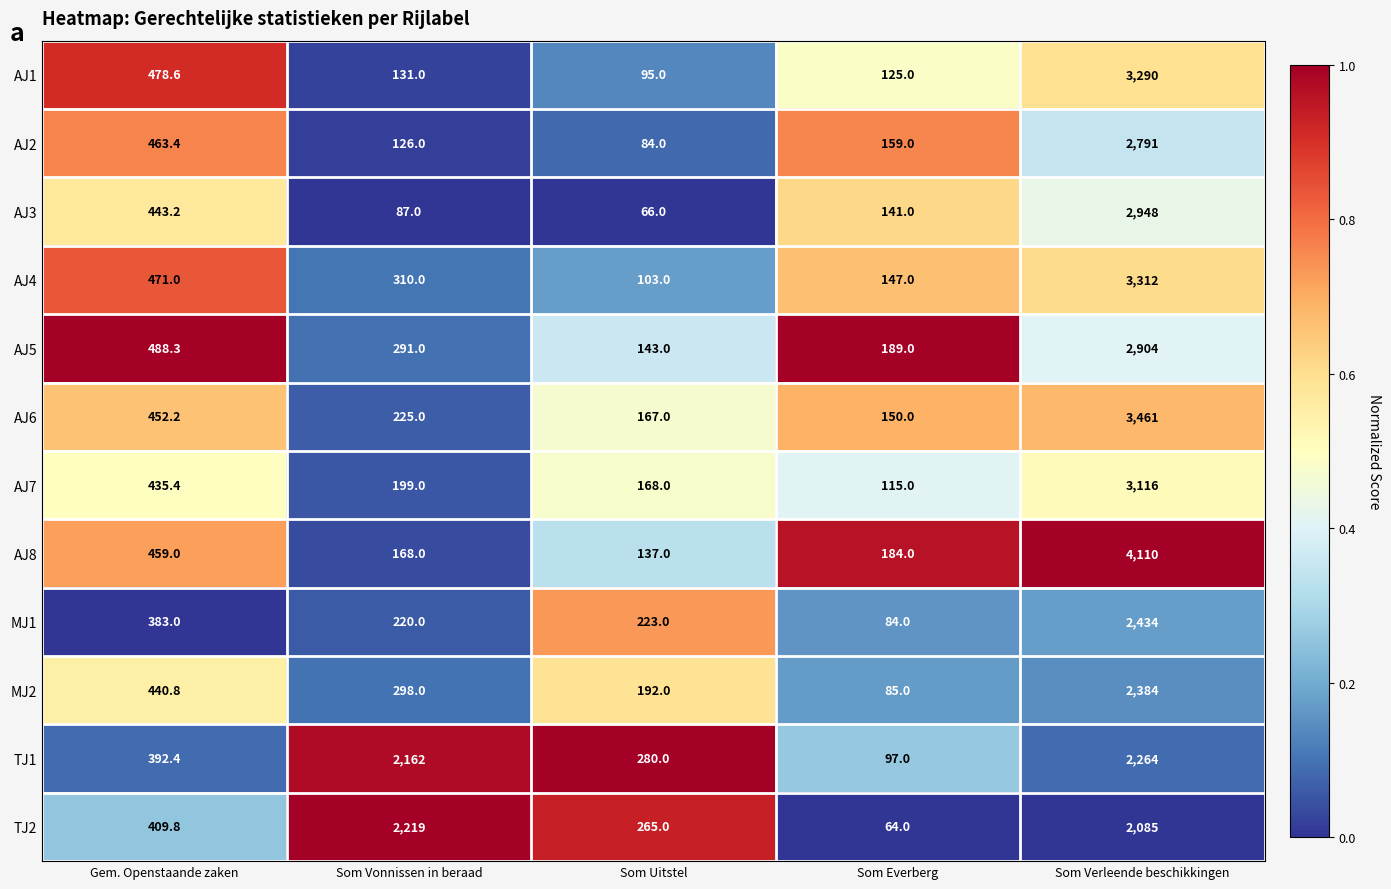

The AJ1 series shows 47.6 at Som Uitstel. True or false?

False